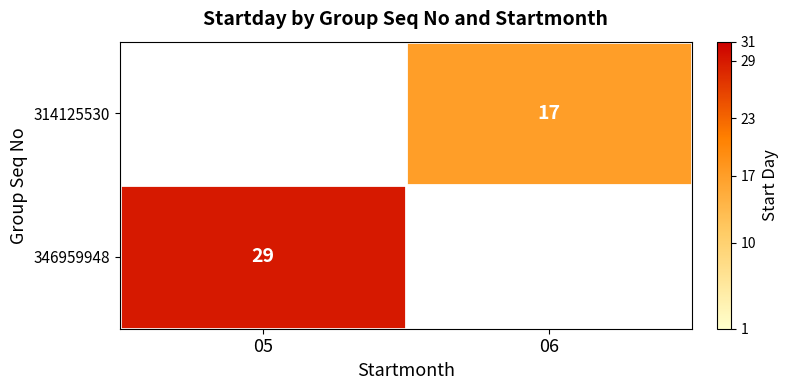

True or false: 314125530 has a value of 7.1 at 06.

False